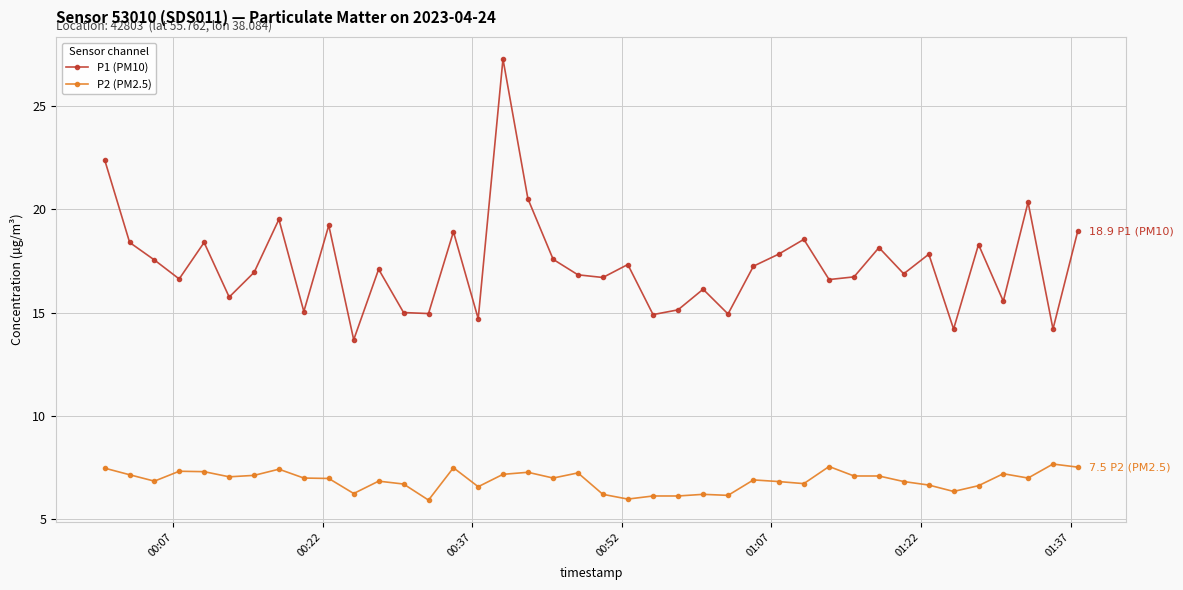

What is the sum of all P2 (PM2.5) values?

274.0